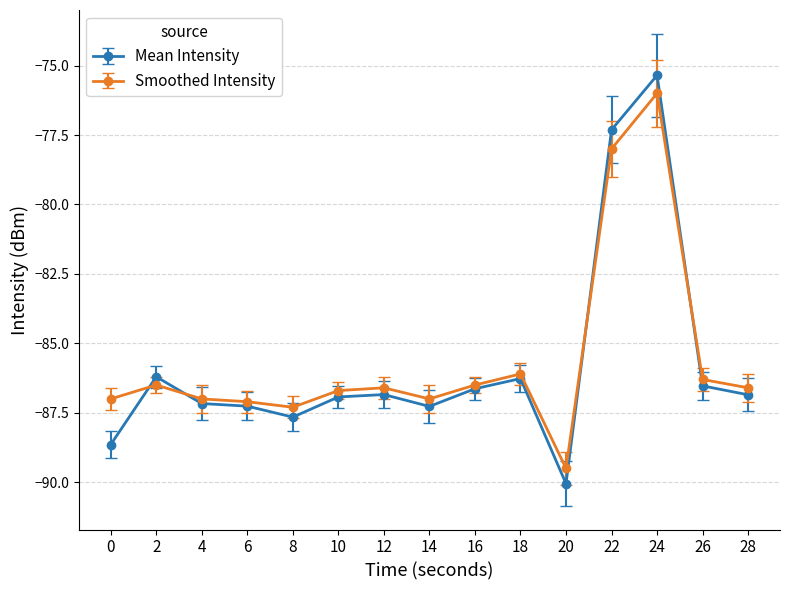

What is the maximum value for Smoothed Intensity?

-76.0